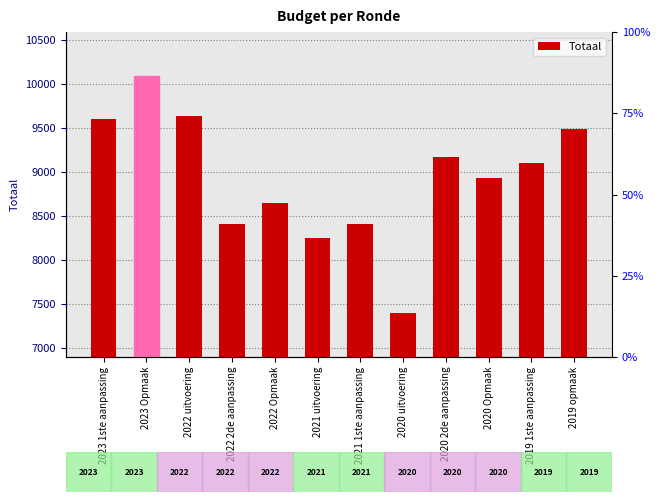

Reading left to right, extract all data points from this chart.

2023 1ste aanpassing=9602	2023 Opmaak=10092	2022 uitvoering=9634	2022 2de aanpassing=8412	2022 Opmaak=8652	2021 uitvoering=8257	2021 1ste aanpassing=8409	2020 uitvoering=7400	2020 2de aanpassing=9176	2020 Opmaak=8936	2019 1ste aanpassing=9099	2019 opmaak=9486